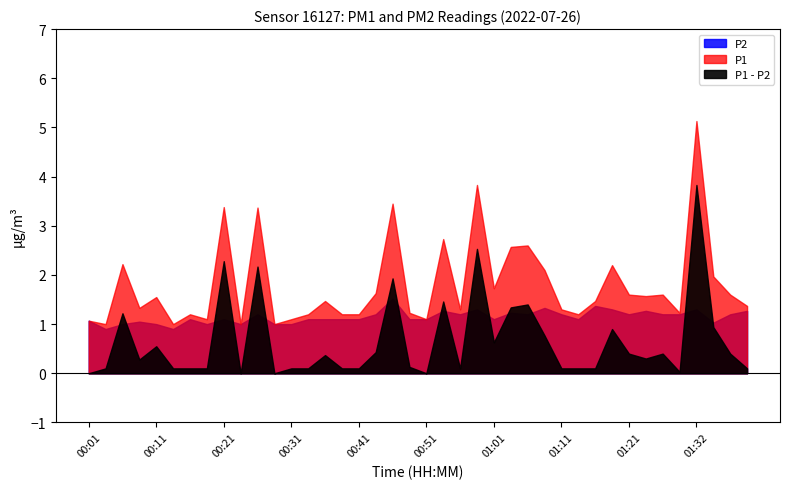

Rank the categories by P1 value from highest to lowest.

01:32, 00:59, 00:46, 00:21, 00:26, 00:54, 01:06, 01:04, 00:06, 01:19, 01:09, 01:34, 01:01, 00:44, 01:21, 01:26, 01:37, 01:24, 00:11, 00:36, 01:16, 01:39, 00:09, 00:56, 01:11, 00:49, 01:29, 00:16, 00:34, 00:39, 00:41, 01:14, 00:19, 00:31, 00:51, 00:01, 00:03, 00:14, 00:24, 00:29